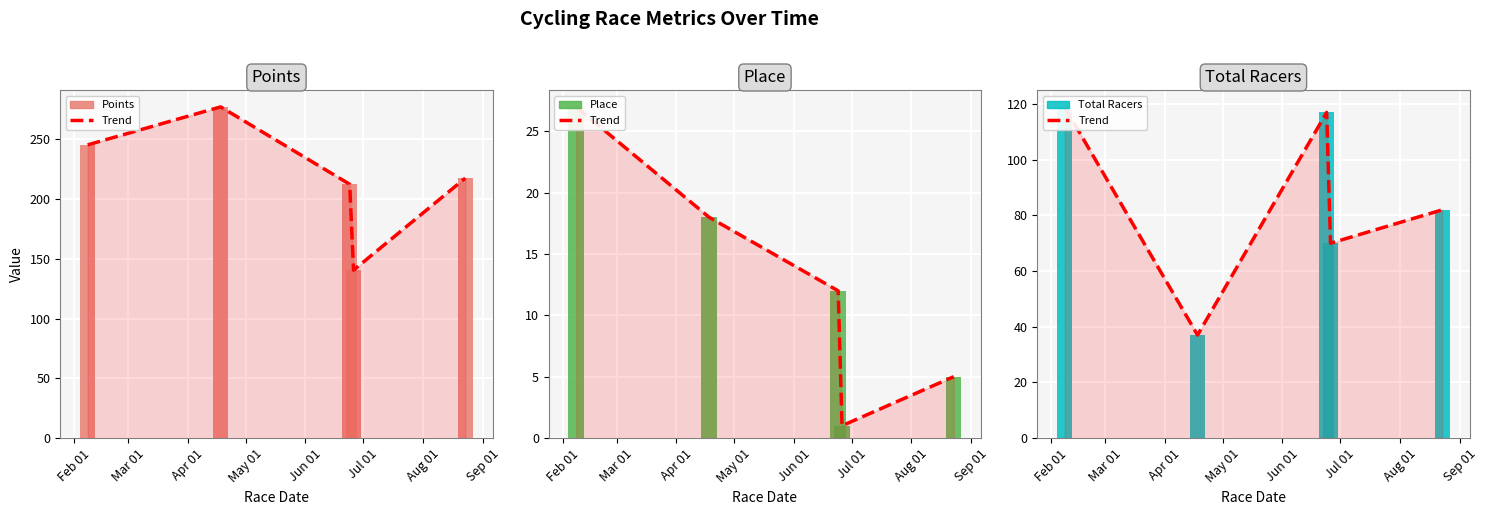

Which has a higher value, Jun 01 or Apr 01?

Jun 01